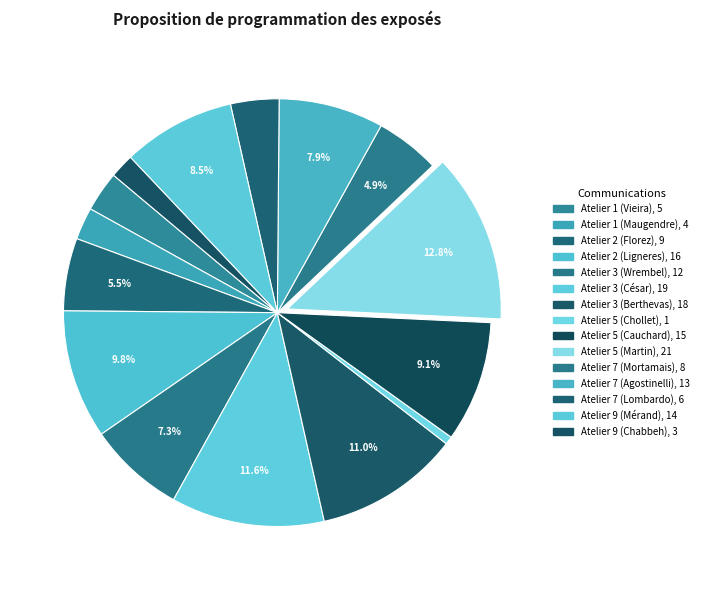

How many slices are in this pie chart?

15